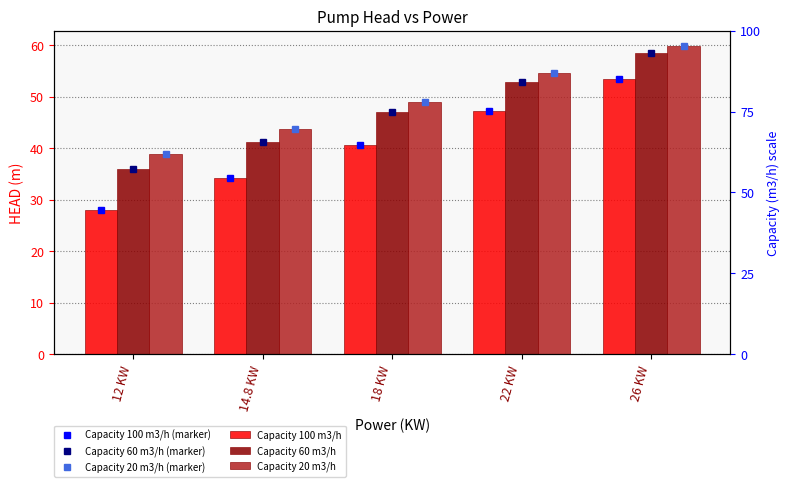

Is it true that Capacity 60 m3/h equals 28.1 at 22 KW?

False